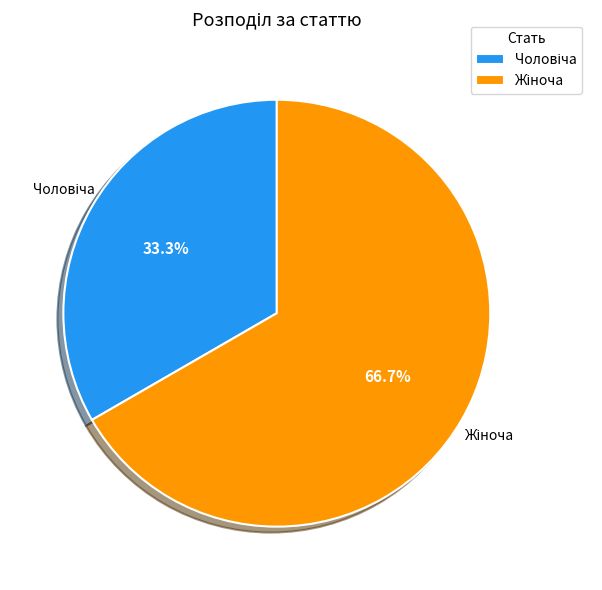

Is there a majority slice in this chart?

Yes